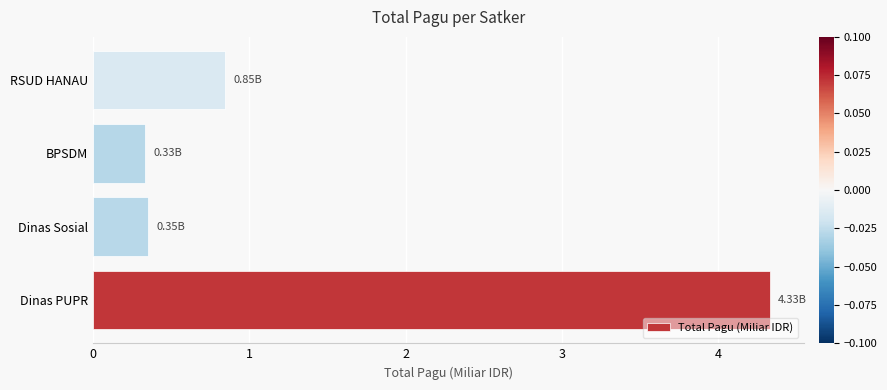

Between Dinas PUPR and Dinas Sosial, which is larger?

Dinas PUPR